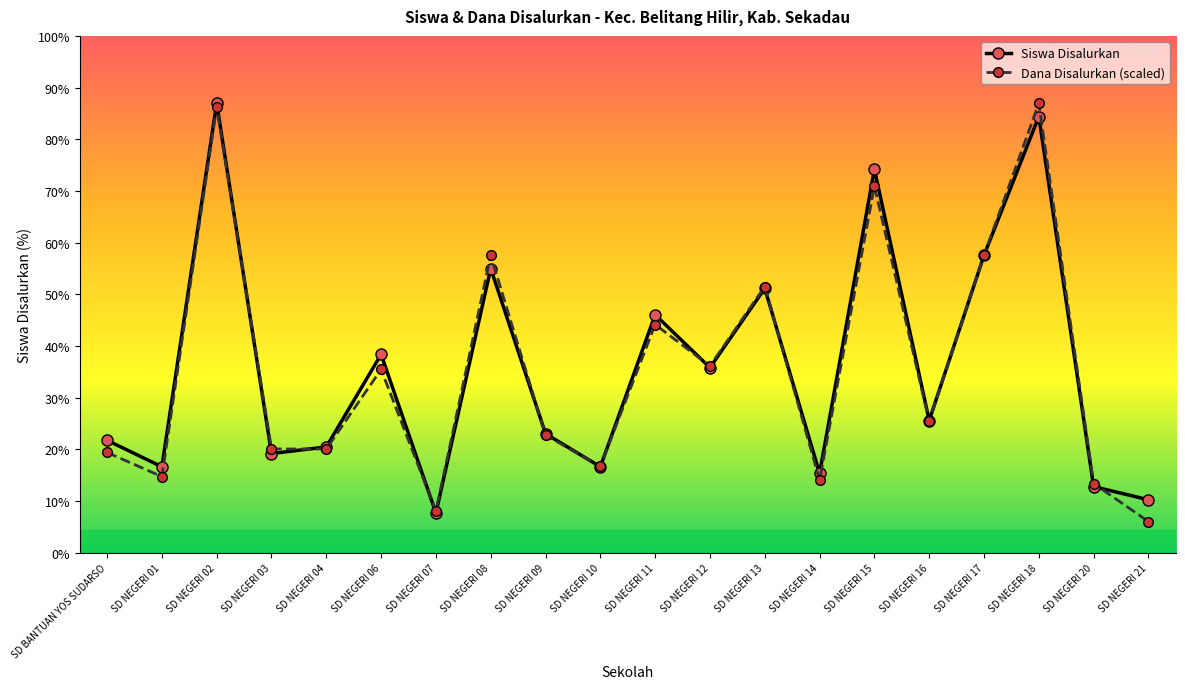

Reading left to right, what are all the values shown in this chart?

Siswa Disalurkan: SD BANTUAN YOS SUDARSO=17.0	SD NEGERI 01=13.0	SD NEGERI 02=68.0	SD NEGERI 03=15.0	SD NEGERI 04=16.0	SD NEGERI 06=30.0	SD NEGERI 07=6.0	SD NEGERI 08=43.0	SD NEGERI 09=18.0	SD NEGERI 10=13.0	SD NEGERI 11=36.0	SD NEGERI 12=28.0	SD NEGERI 13=40.0	SD NEGERI 14=12.0	SD NEGERI 15=58.0	SD NEGERI 16=20.0	SD NEGERI 17=45.0	SD NEGERI 18=66.0	SD NEGERI 20=10.0	SD NEGERI 21=8.0
Dana Disalurkan (scaled): SD BANTUAN YOS SUDARSO=15.2	SD NEGERI 01=11.5	SD NEGERI 02=67.5	SD NEGERI 03=15.7	SD NEGERI 04=15.7	SD NEGERI 06=27.7	SD NEGERI 07=6.3	SD NEGERI 08=45.0	SD NEGERI 09=17.8	SD NEGERI 10=13.1	SD NEGERI 11=34.5	SD NEGERI 12=28.2	SD NEGERI 13=40.3	SD NEGERI 14=11.0	SD NEGERI 15=55.4	SD NEGERI 16=19.9	SD NEGERI 17=45.0	SD NEGERI 18=68.0	SD NEGERI 20=10.5	SD NEGERI 21=4.7